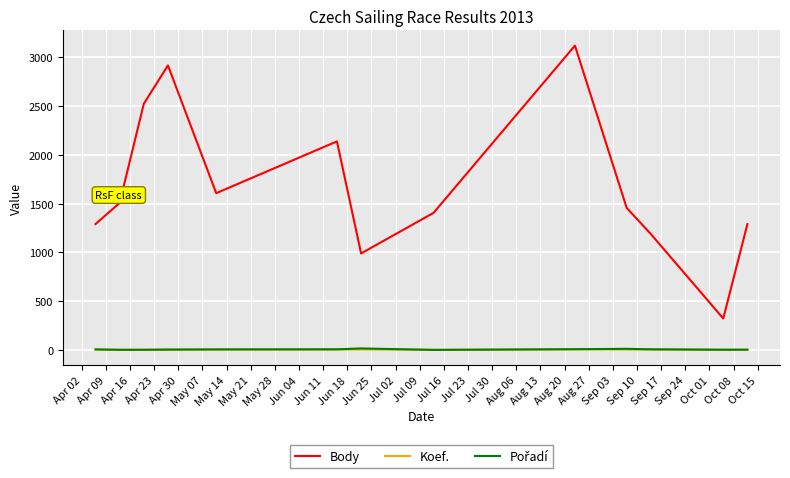

What is the maximum value shown in the chart?

3121